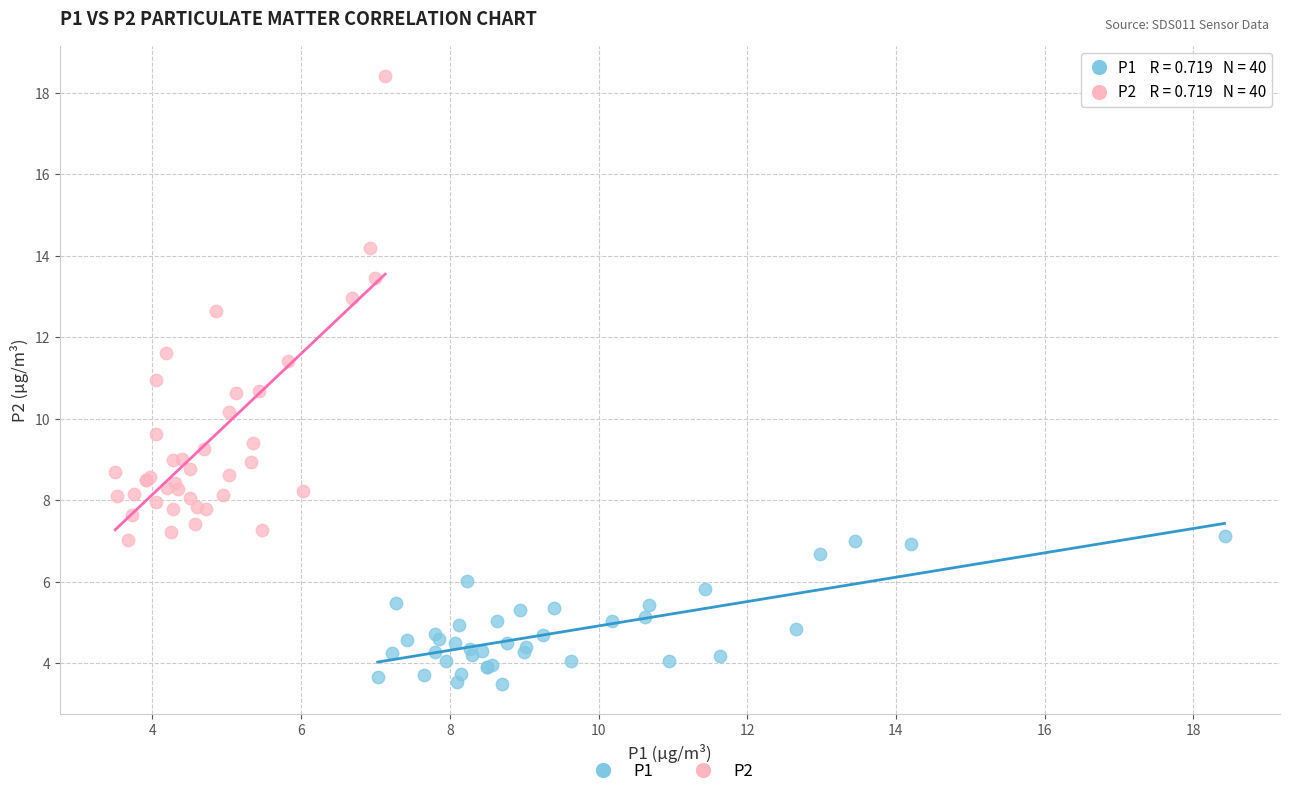

Which series has the widest spread of Y values?

P2